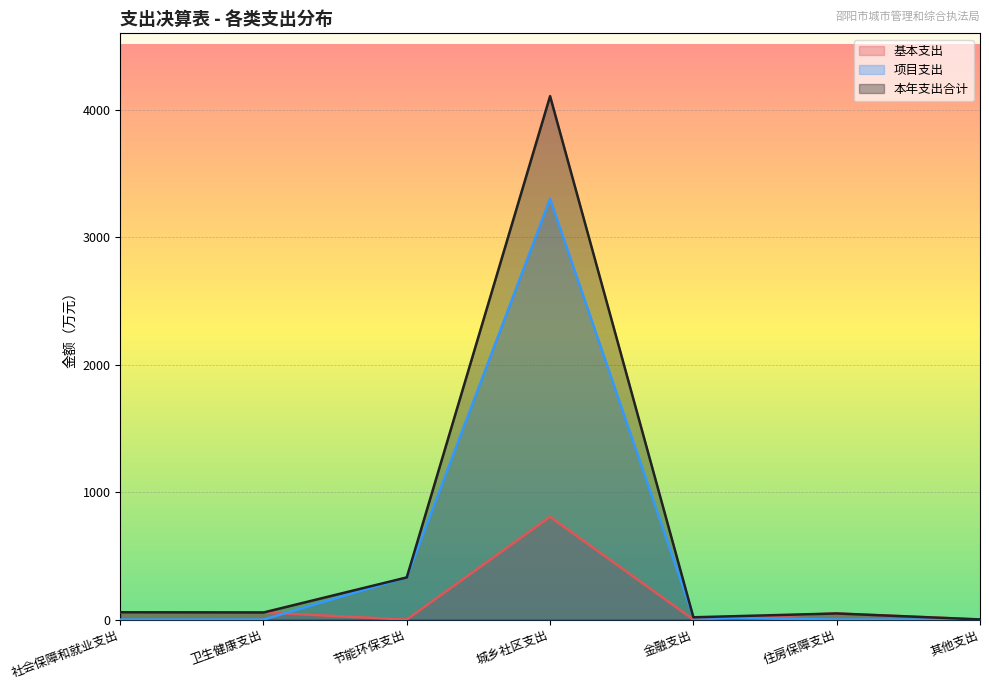

True or false: 本年支出合计 has a value of 330.7 at 节能环保支出.

True